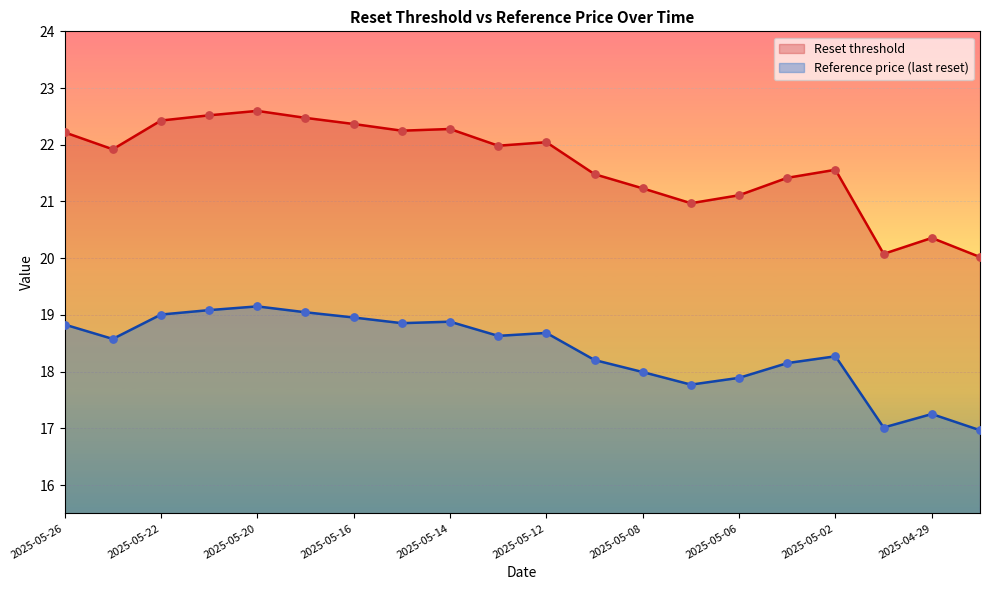

Which series has the widest spread of Y values?

Reset threshold